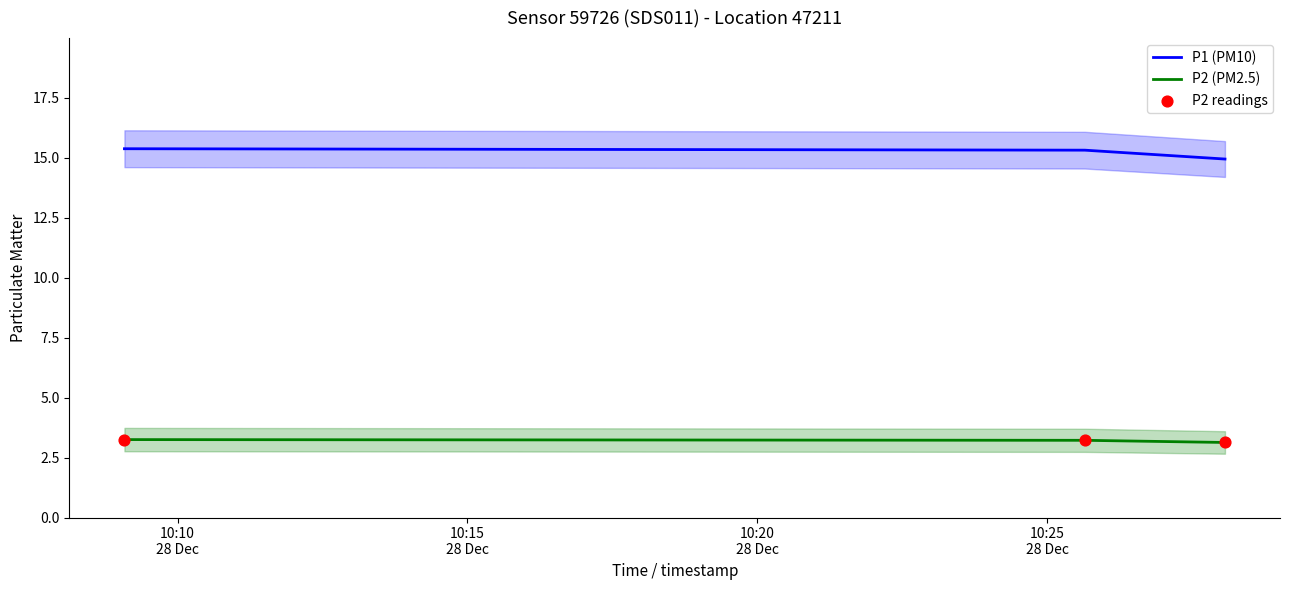

Which series reaches the maximum Y coordinate?

P1 (PM10)